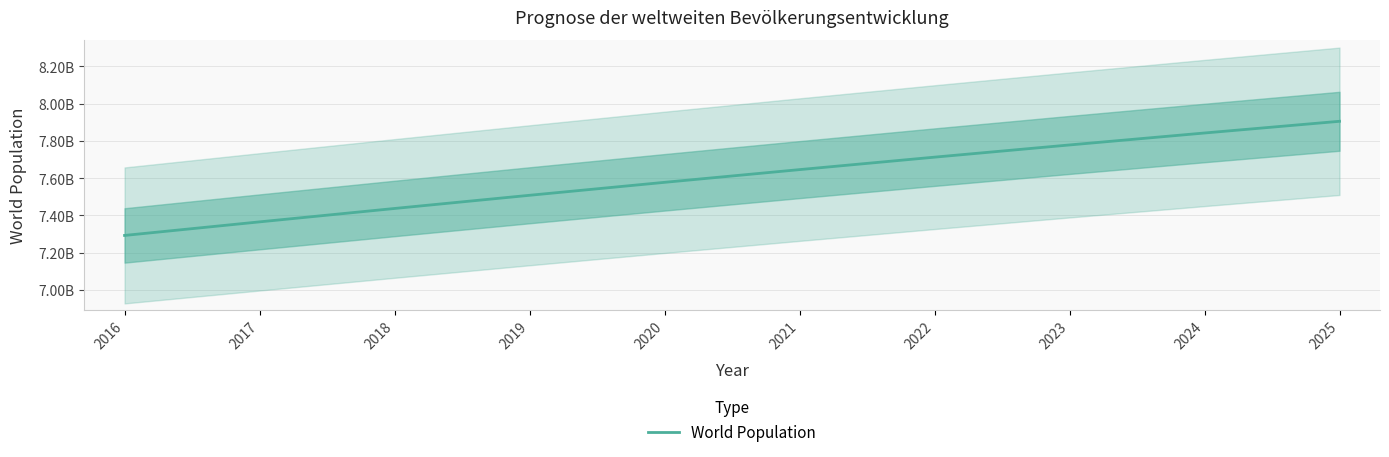

Reading left to right, transcribe all the data shown in this chart.

7293052000	7365850000	7437683000	7508402000	7577889000	7646065000	7712895000	7778361000	7842473000	7905239000